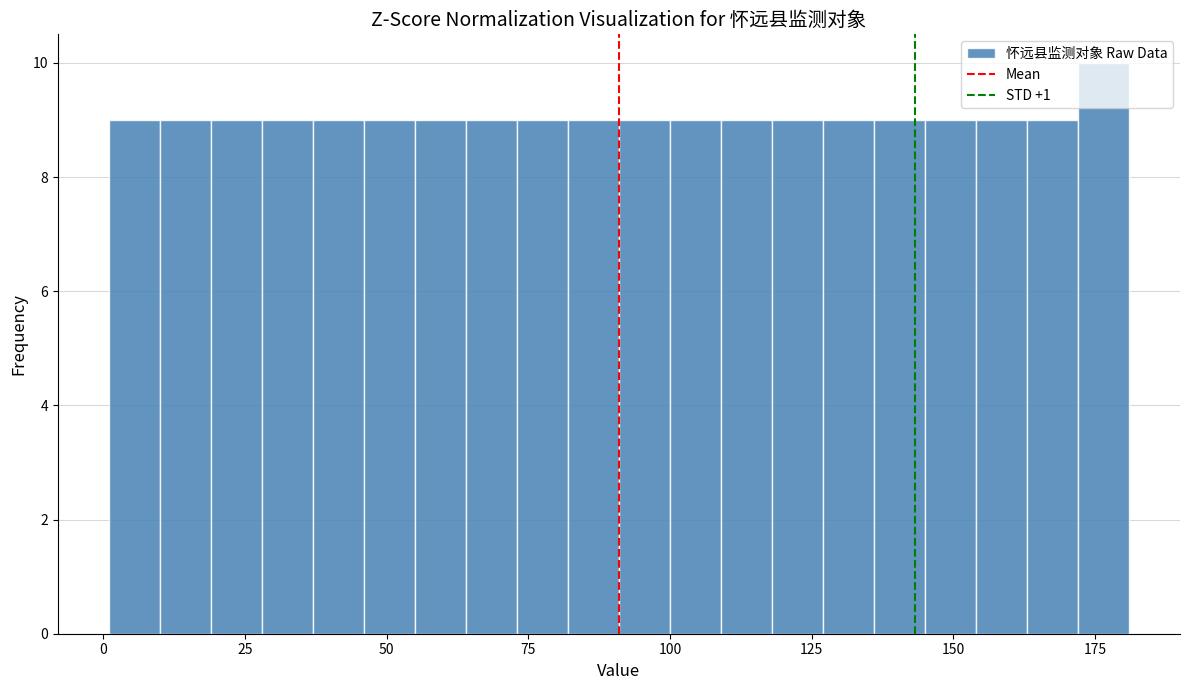

Read against the x-axis, roughly where is the centre of the tallest bar?

175